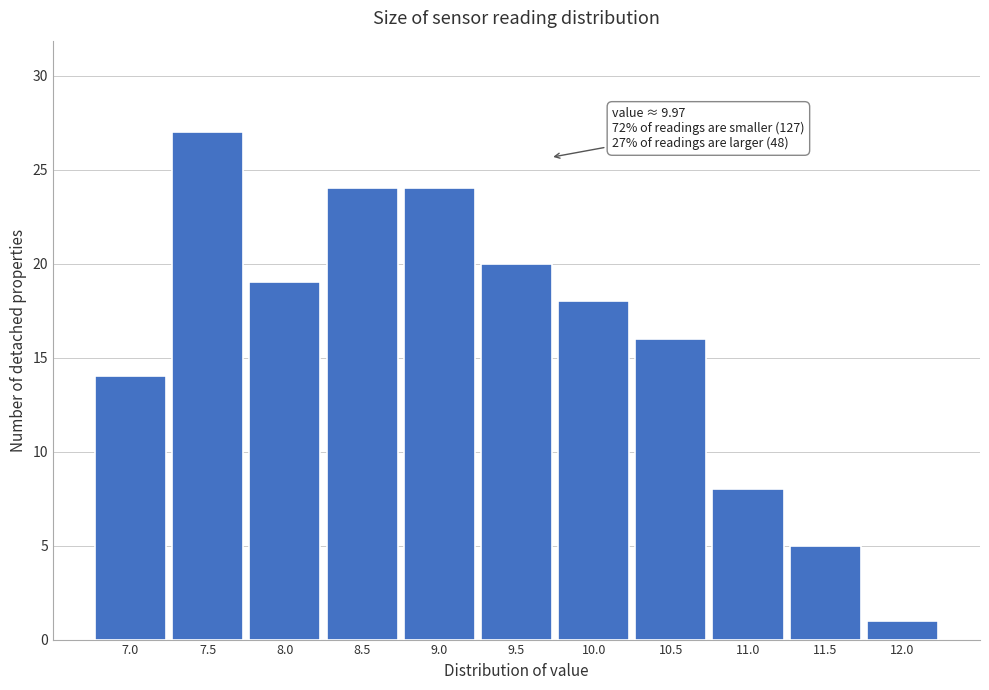

Reading left to right, extract all data points from this chart.

14	27	19	24	24	20	18	16	8	5	1